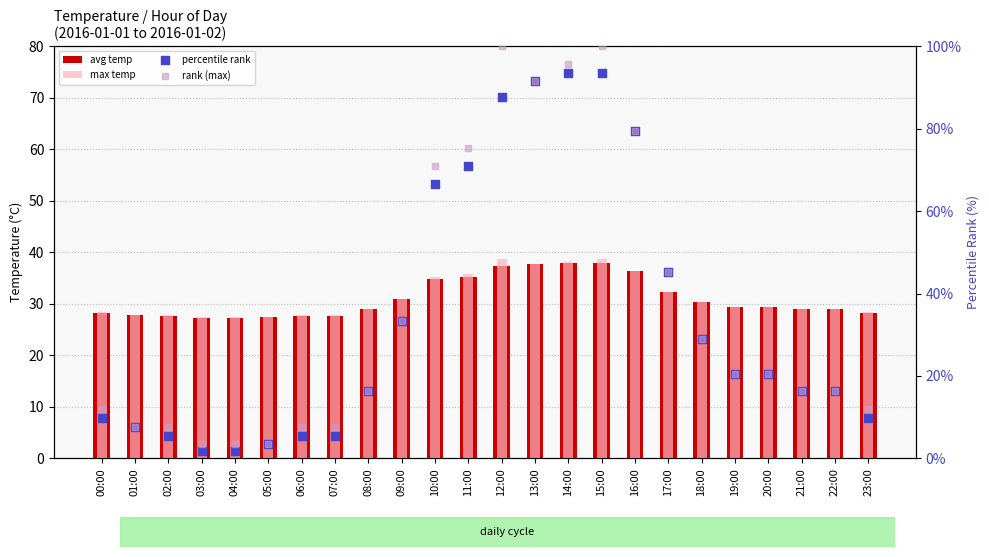

What is the total value across all series at 13:00?

258.3